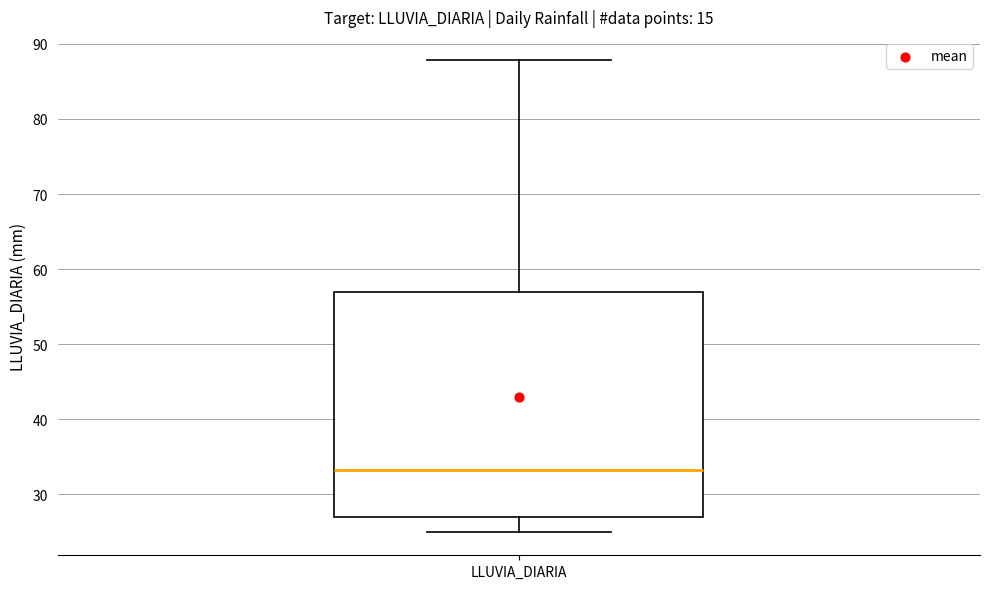

Read this box plot against the y-axis: the position of the median line, the range covered by the box, and the ends of both whiskers. The values are not printed on the chart, so give them approximately, as read against the axis.

median 33, box 27 to 57, whiskers 25 to 88